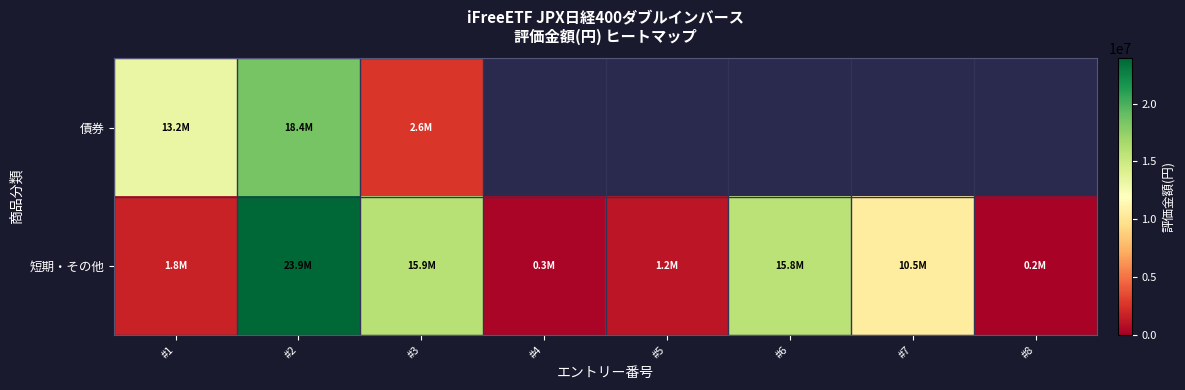

At how many categories does at least one series exceed 6001317?

5